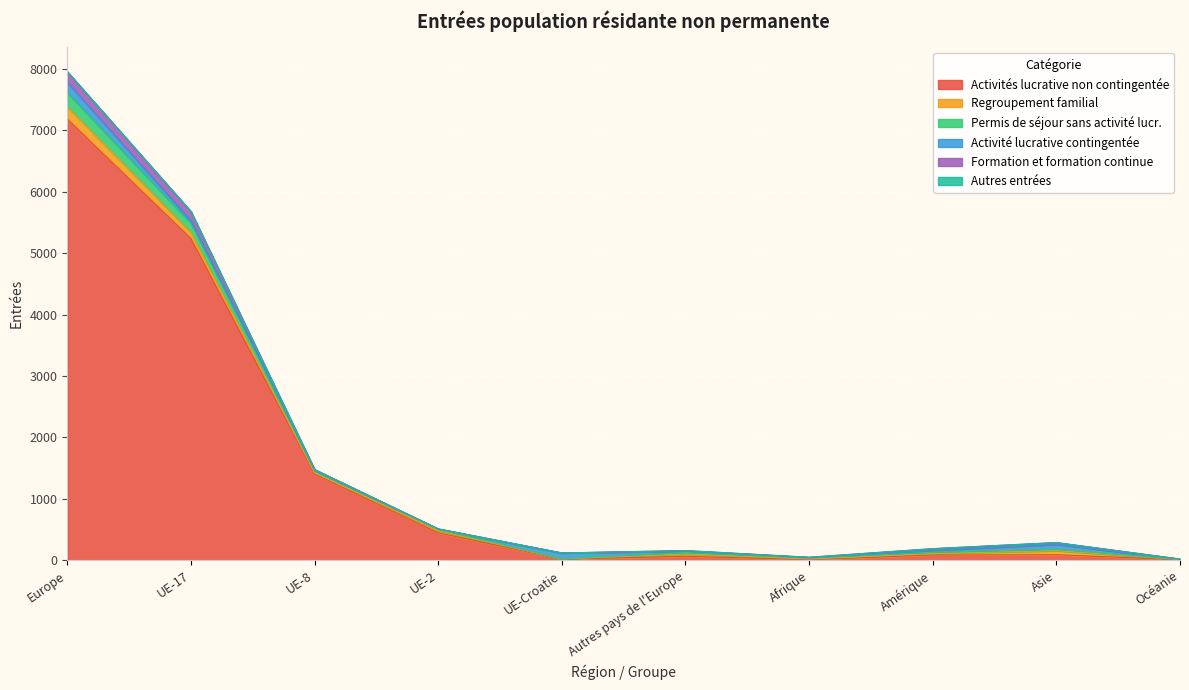

At which category is the sum across all series the highest?

Europe